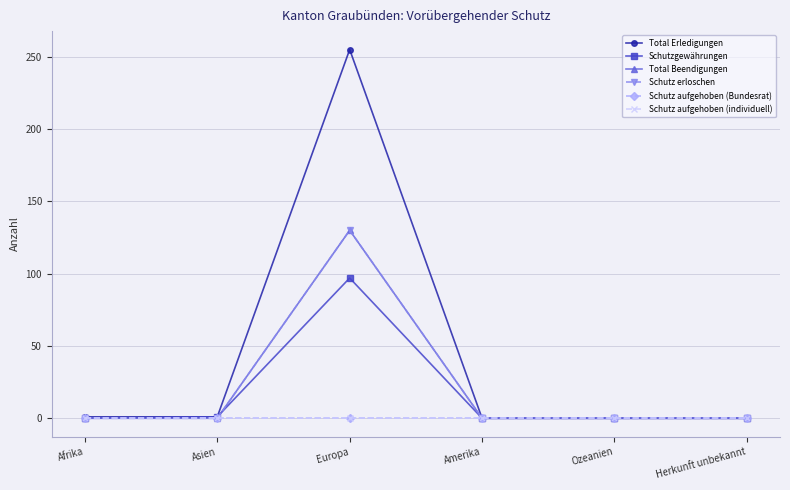

True or false: Schutz aufgehoben (Bundesrat) and Total Beendigungen cross at least once.

False